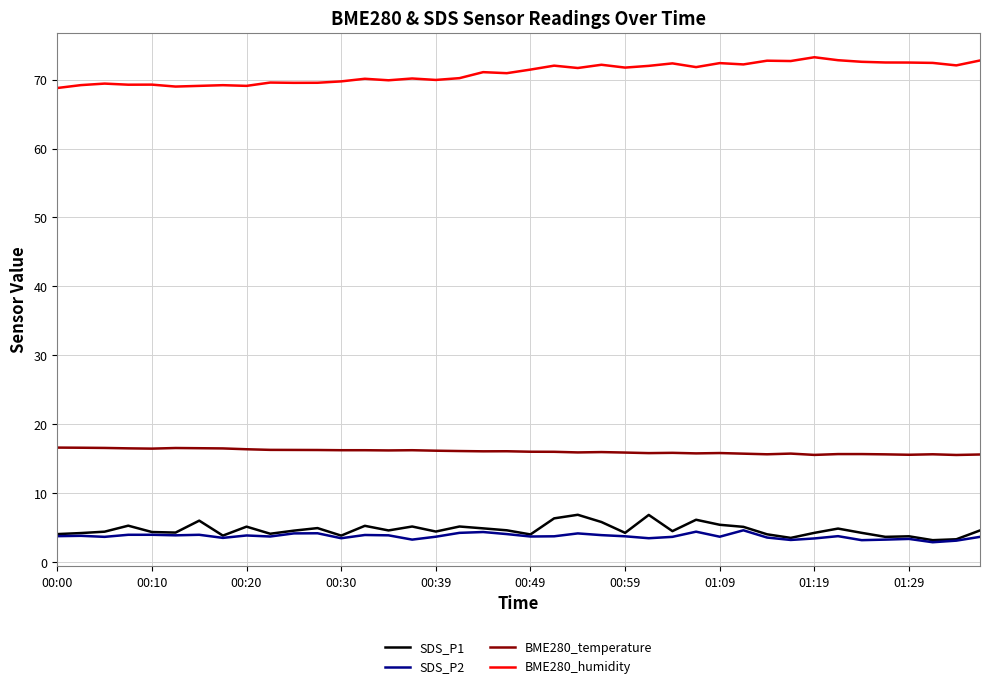

True or false: BME280_humidity and SDS_P1 cross at least once.

False